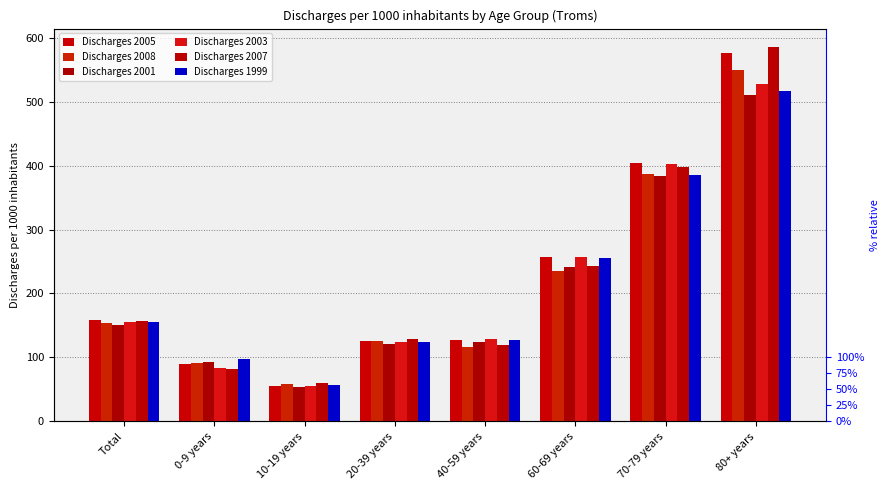

What is the difference between the second highest and second lowest values in the Discharges 2007 series?

315.8